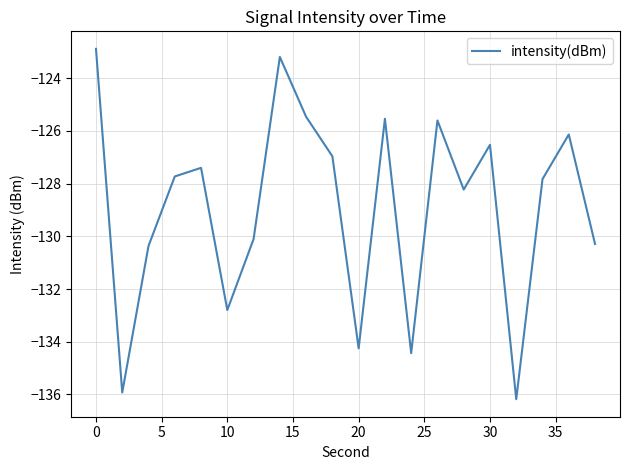

What is the smallest value displayed?

-136.2